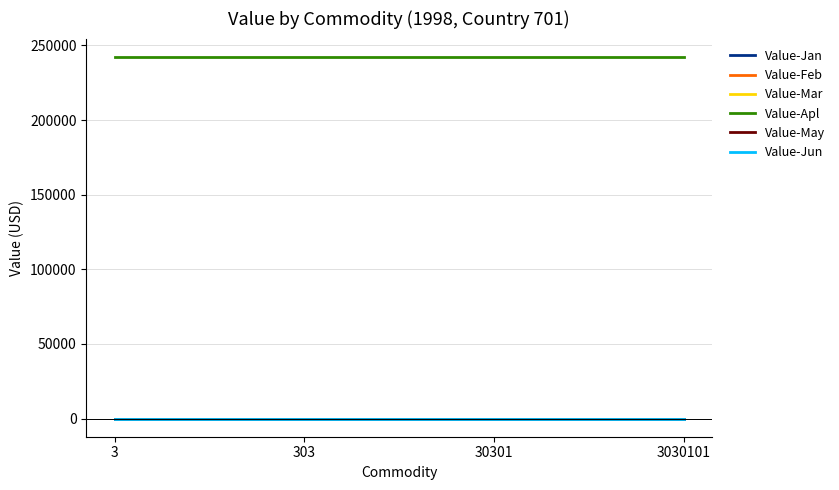

List the series in order of their peak value, highest first.

Value-Apl, Value-Jan, Value-Feb, Value-Mar, Value-May, Value-Jun